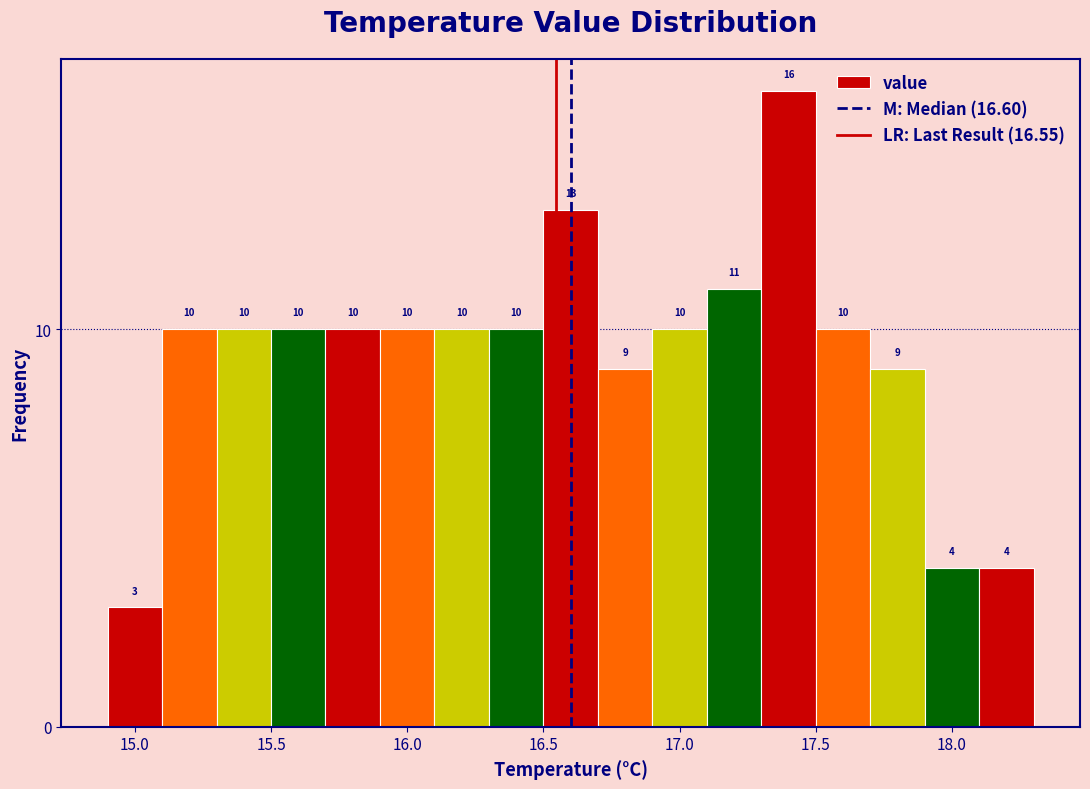

Which range on the x-axis has the tallest bar?

17.3 to 17.5